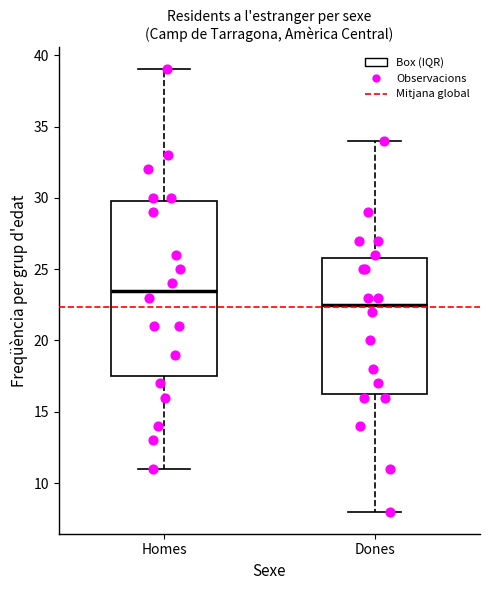

Which box has the highest median line?

Homes